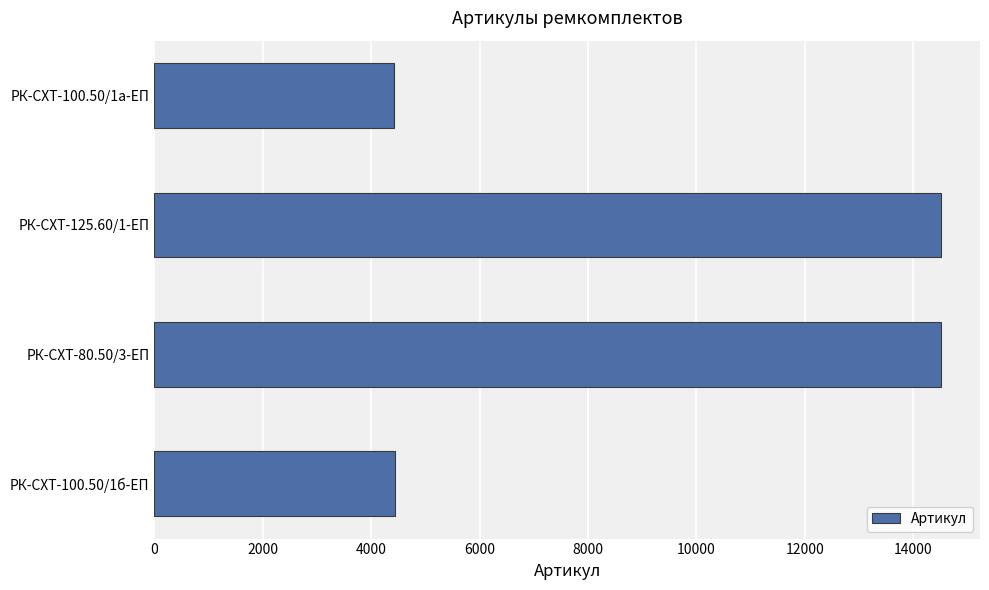

How many data points does each series have?

4